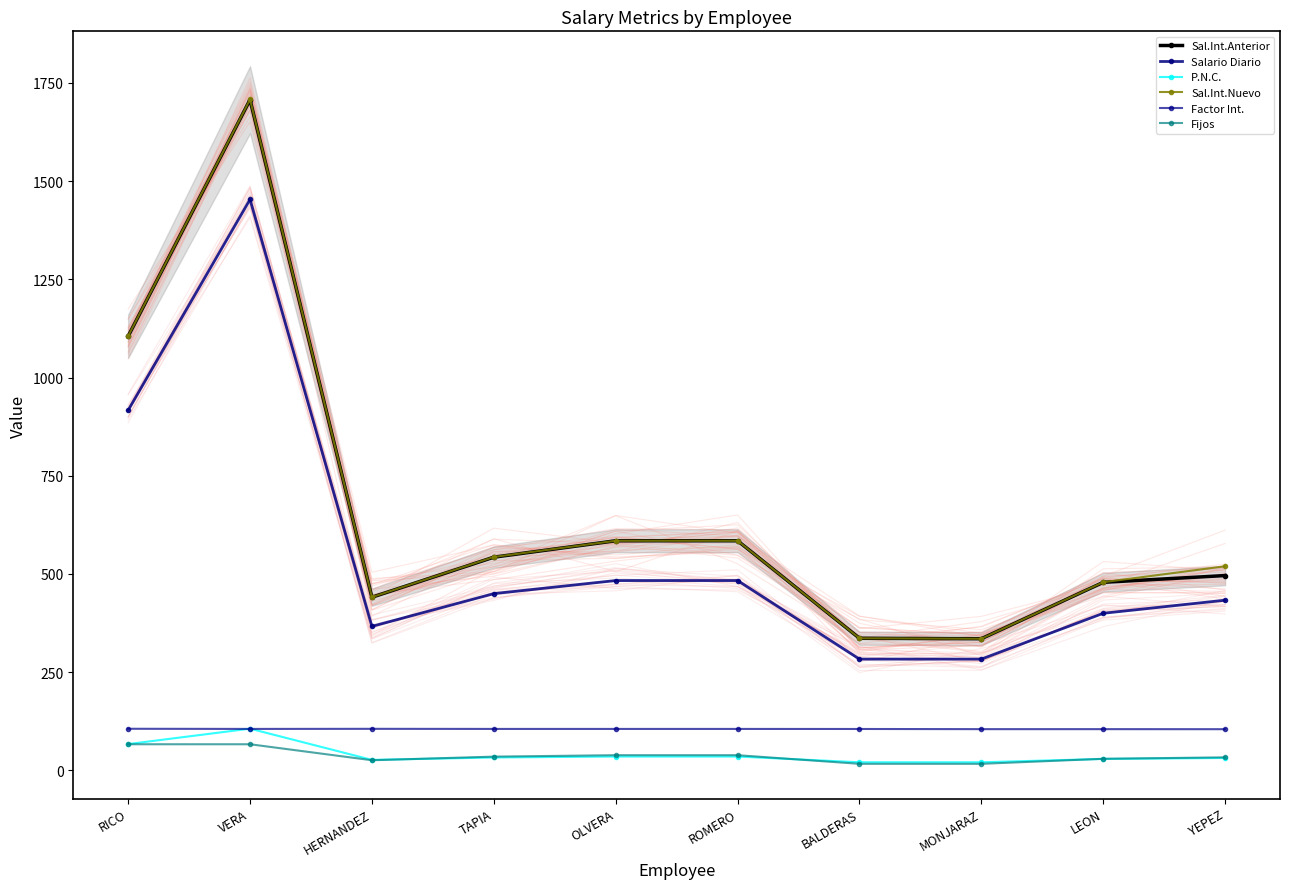

Rank the series at HERNANDEZ from highest to lowest value.

Sal.Int.Nuevo, Sal.Int.Anterior, Salario Diario, Factor Int., P.N.C., Fijos